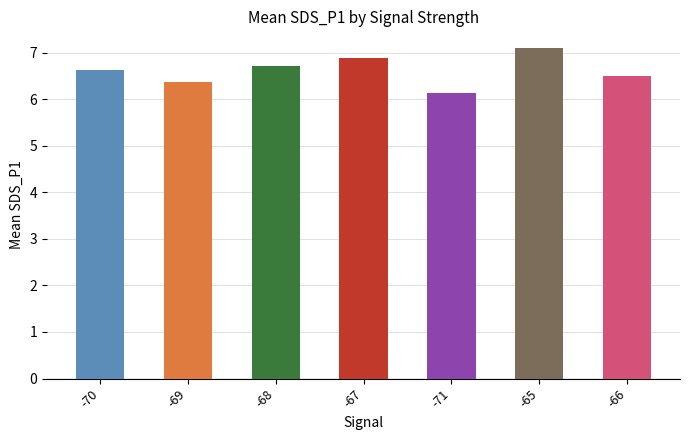

What is the difference between the maximum and second lowest values?

0.7